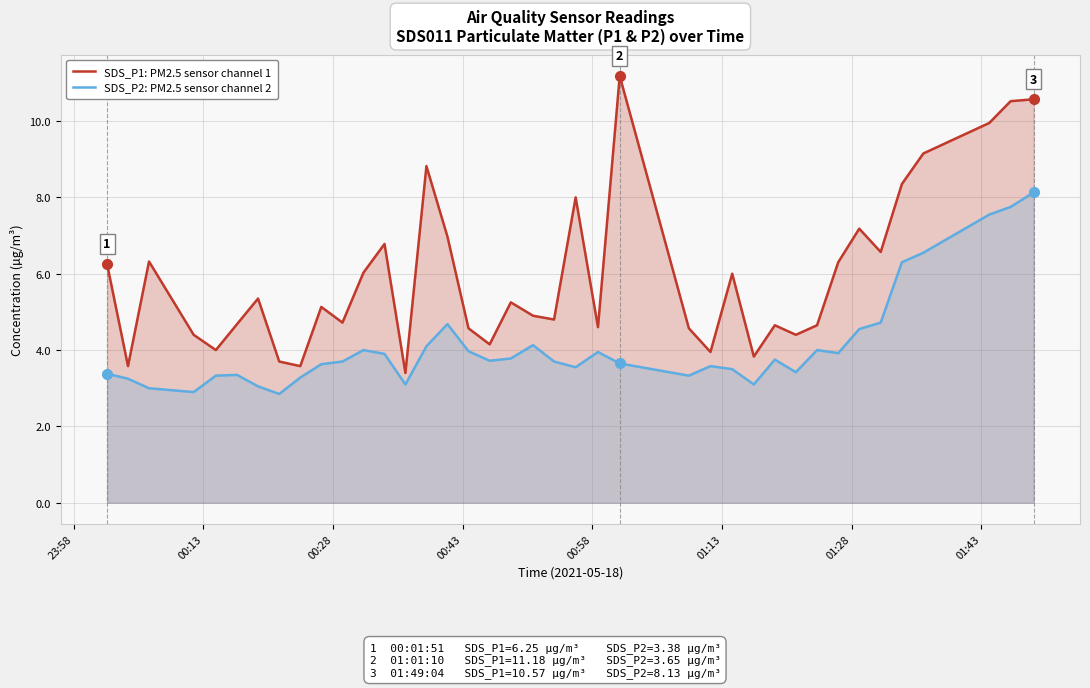

Rank the series by their average value, from highest to lowest.

SDS_P1: PM2.5 sensor channel 1, SDS_P2: PM2.5 sensor channel 2